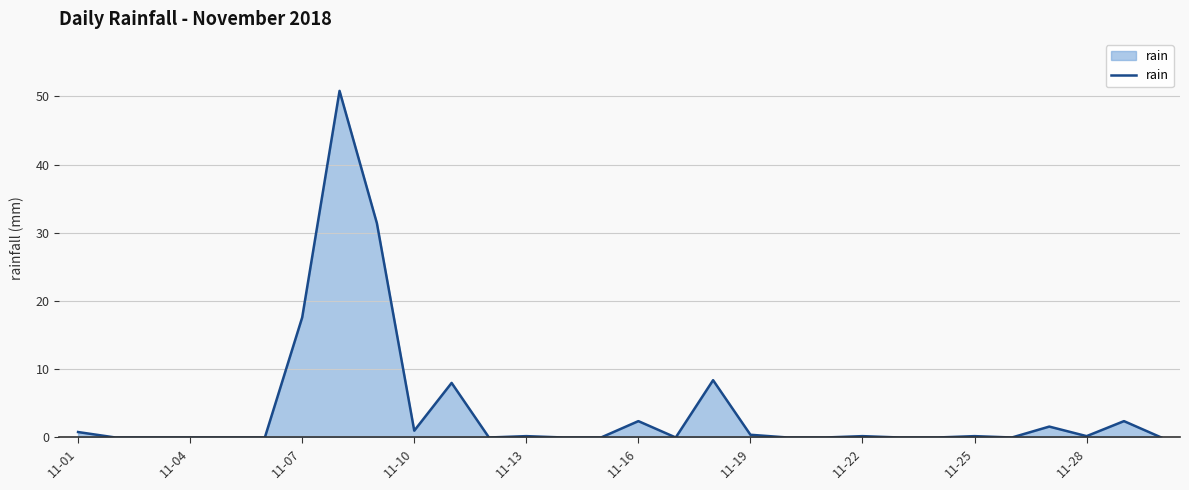

What is the difference between the maximum and minimum values?

50.8